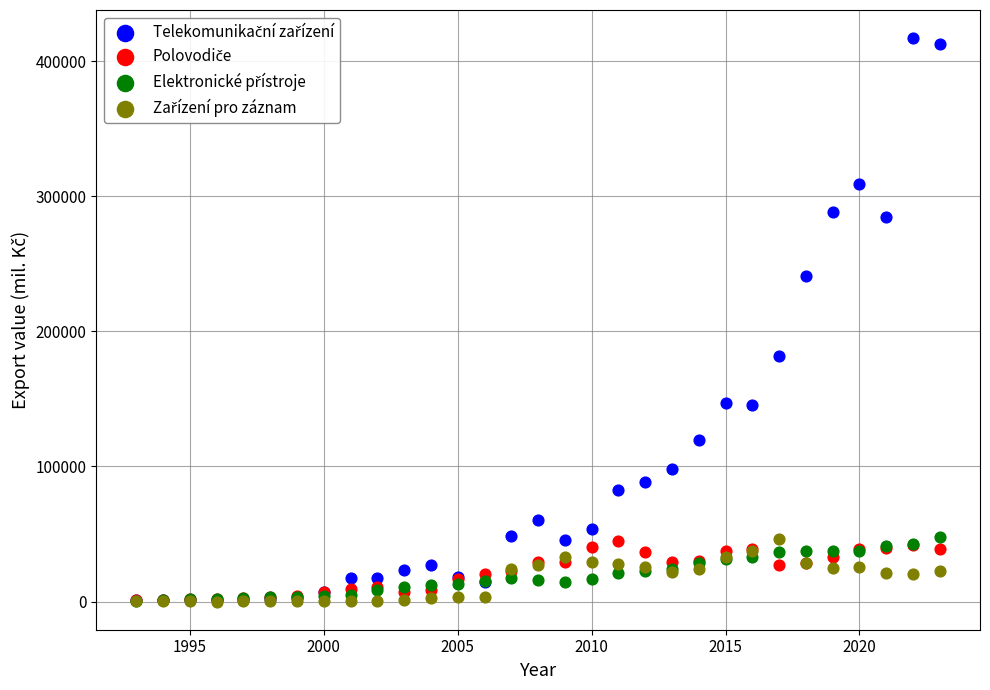

Across all series, what Y value is closest to 208516?

182003.3